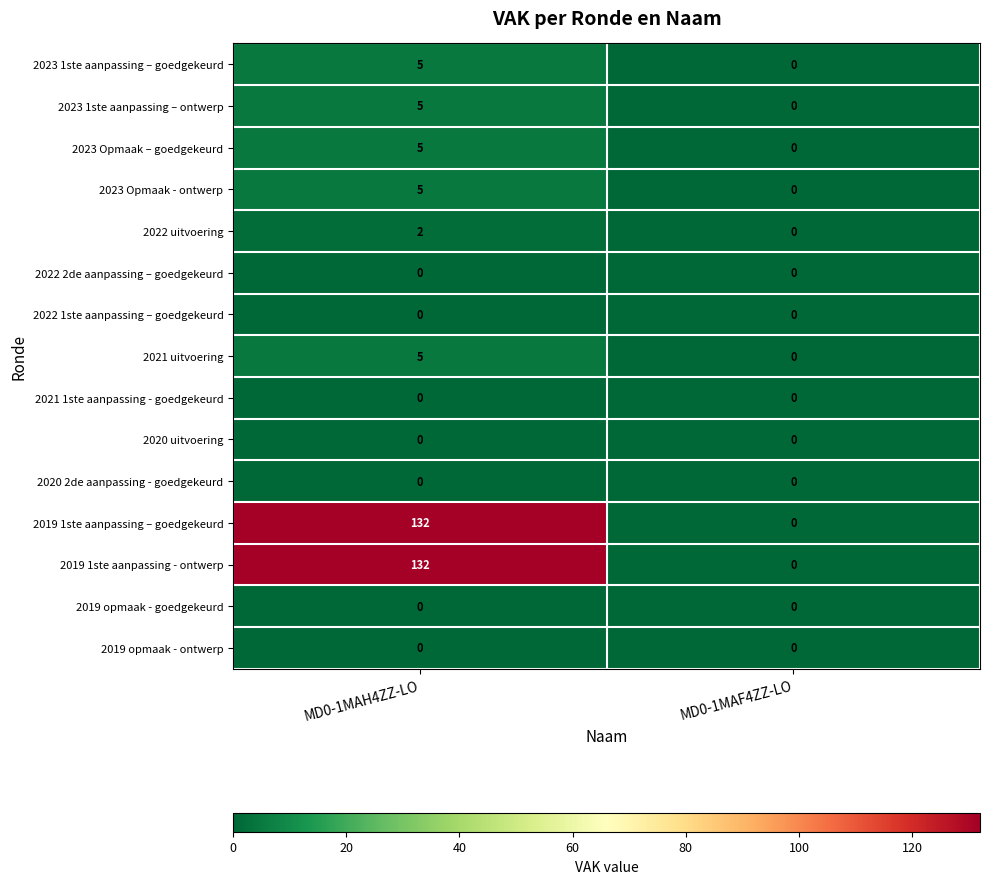

Reading left to right, list all the values displayed in this chart.

2023 1ste aanpassing – goedgekeurd: 5	0
2023 1ste aanpassing – ontwerp: 5	0
2023 Opmaak – goedgekeurd: 5	0
2023 Opmaak - ontwerp: 5	0
2022 uitvoering: 2	0
2022 2de aanpassing – goedgekeurd: 0	0
2022 1ste aanpassing – goedgekeurd: 0	0
2021 uitvoering: 5	0
2021 1ste aanpassing - goedgekeurd: 0	0
2020 uitvoering: 0	0
2020 2de aanpassing - goedgekeurd: 0	0
2019 1ste aanpassing – goedgekeurd: 132	0
2019 1ste aanpassing - ontwerp: 132	0
2019 opmaak - goedgekeurd: 0	0
2019 opmaak - ontwerp: 0	0